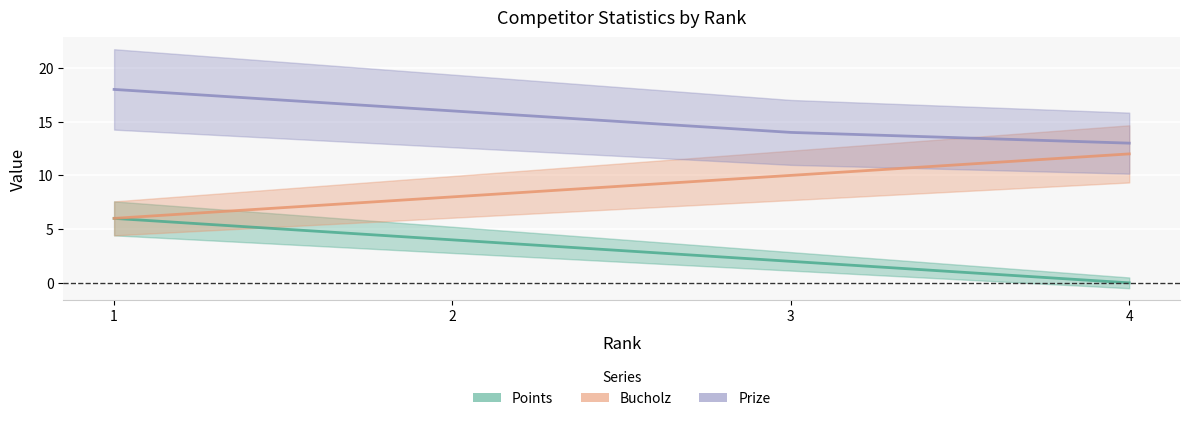

True or false: Prize and Points cross at least once.

False